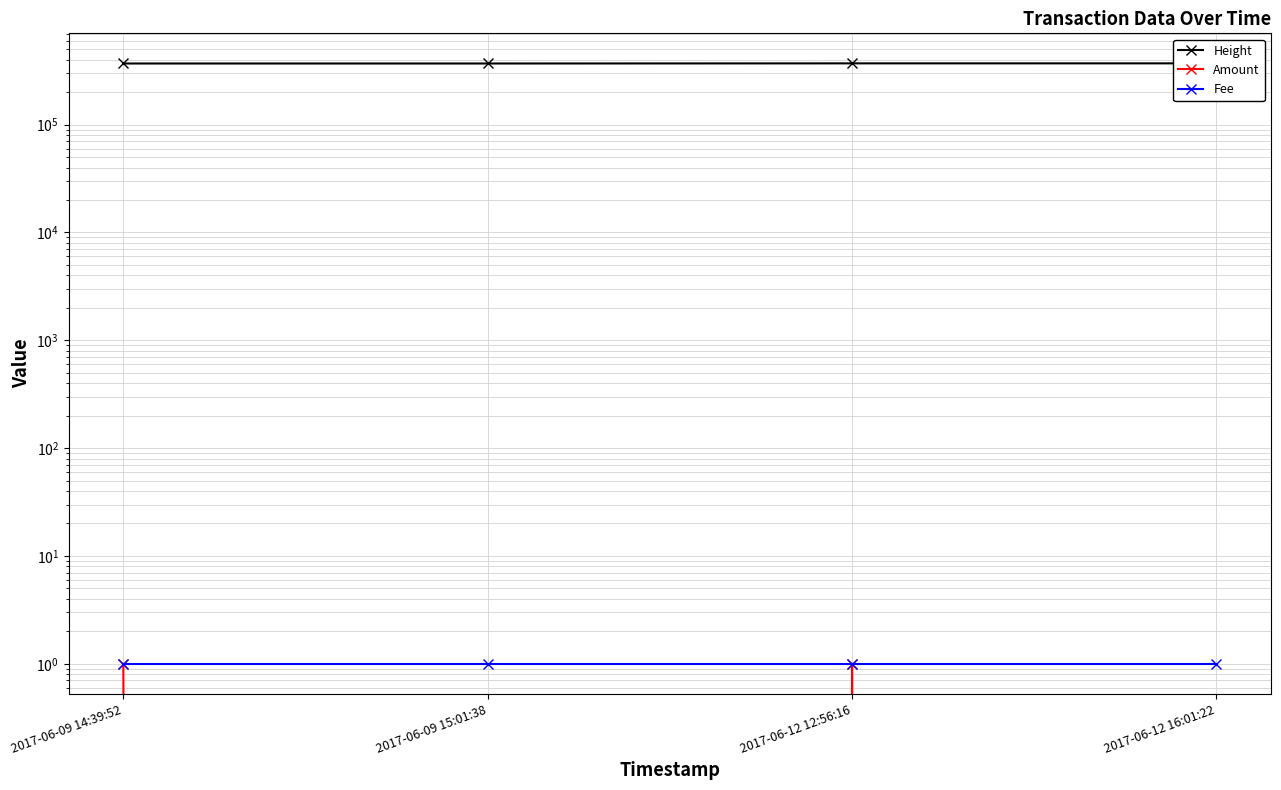

What is the sum of all Height values?

1478982